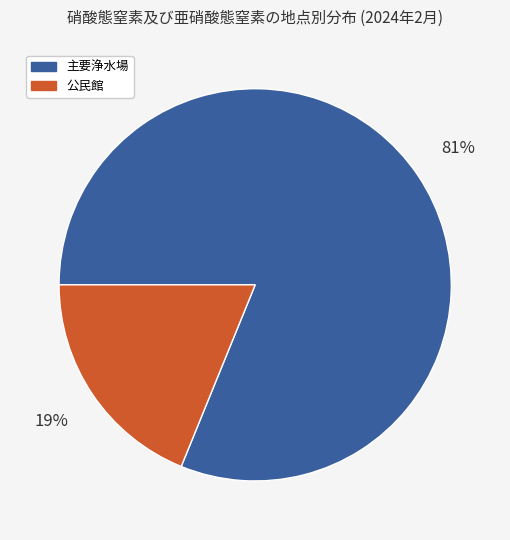

Does any single category account for the majority?

Yes